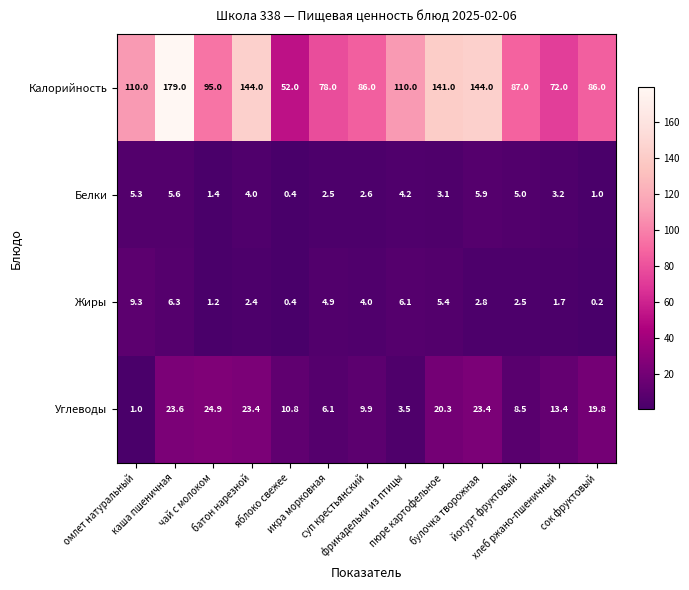

At how many categories does at least one series exceed 32?

13